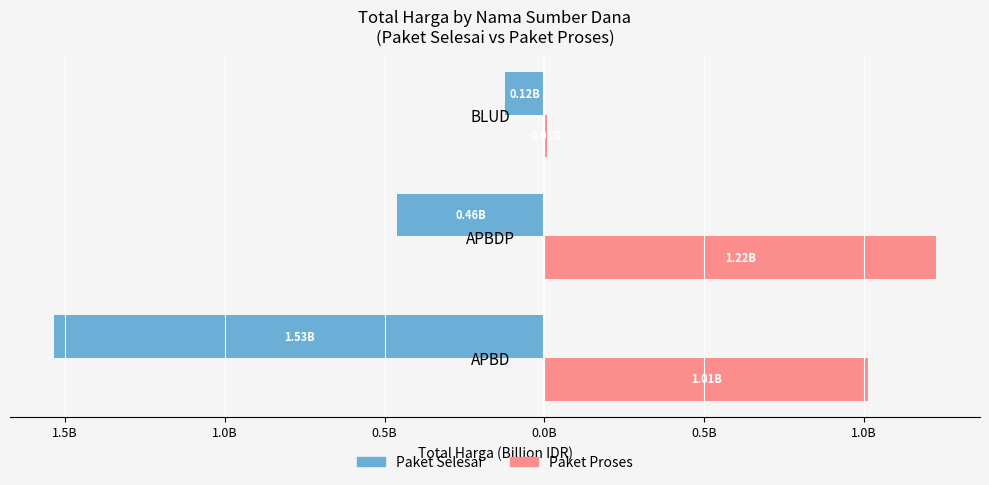

What are all the series names shown in the legend?

Paket Selesai, Paket Proses